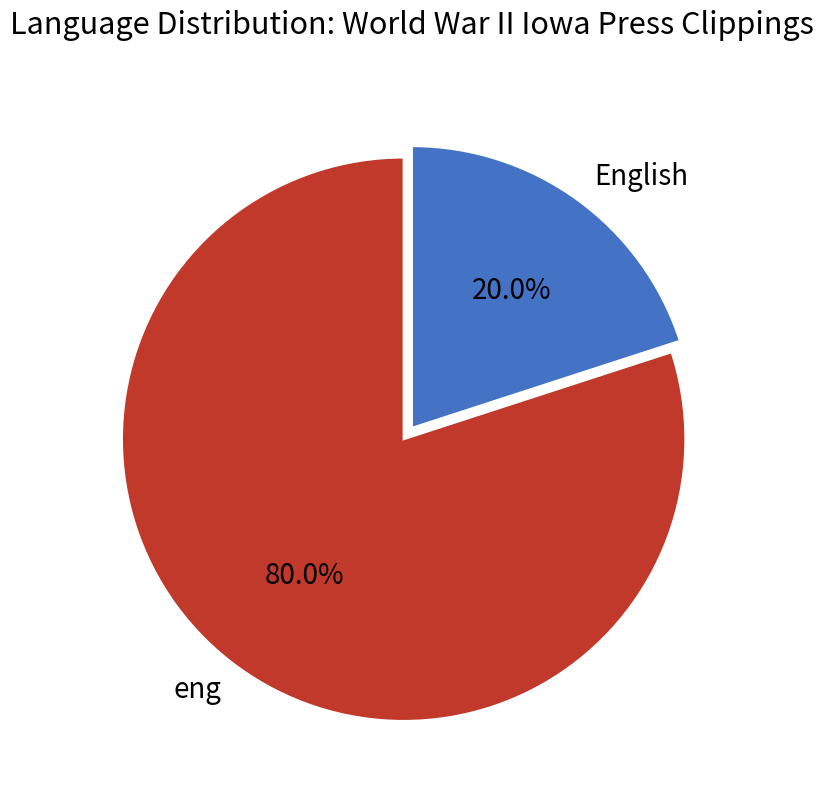

Which category has the smallest portion of the pie?

English